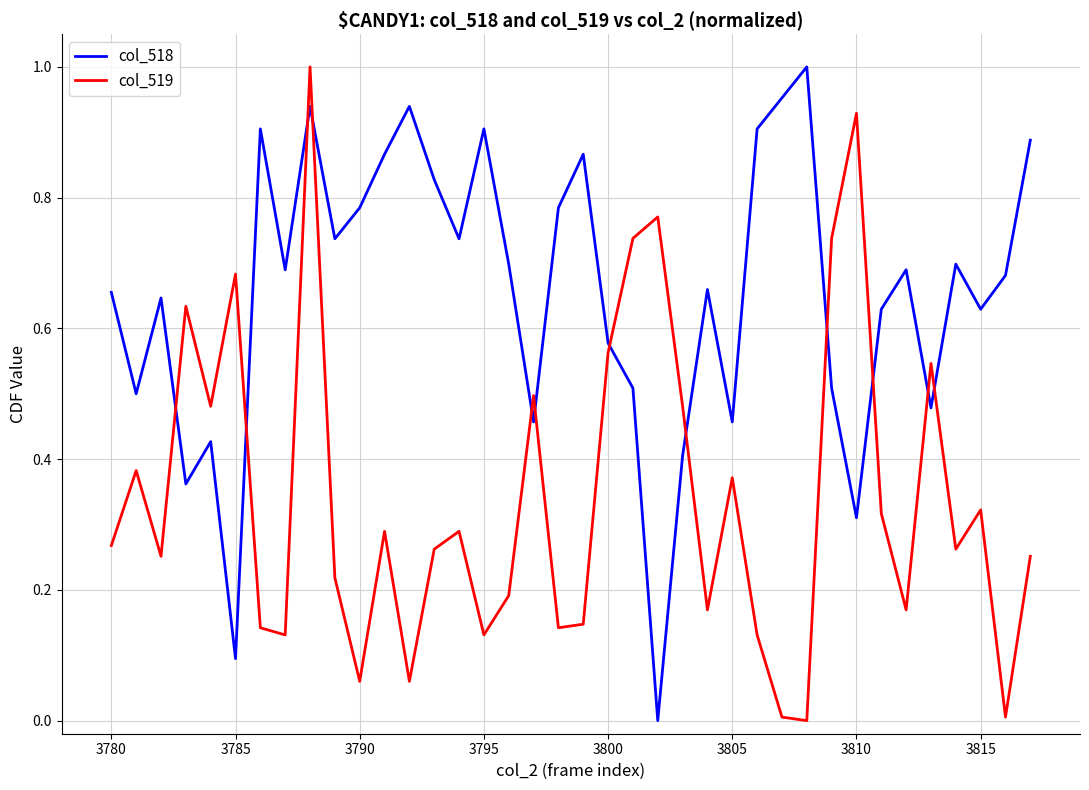

How many values in col_518 are above zero?

37